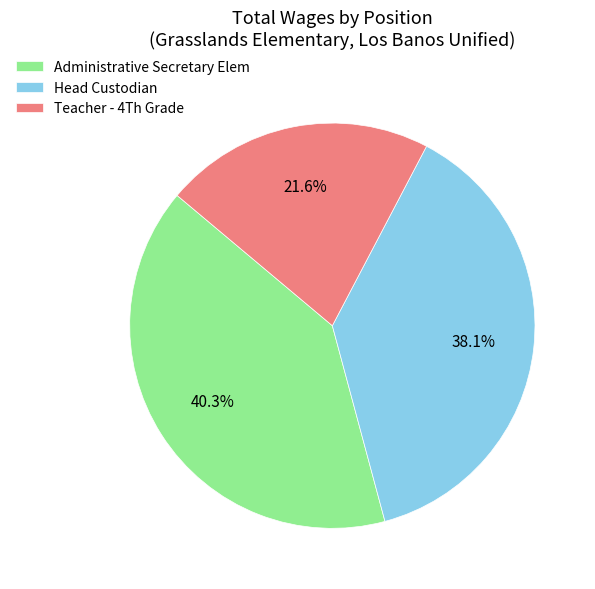

What portion of the pie excludes Administrative Secretary Elem?

59.7%